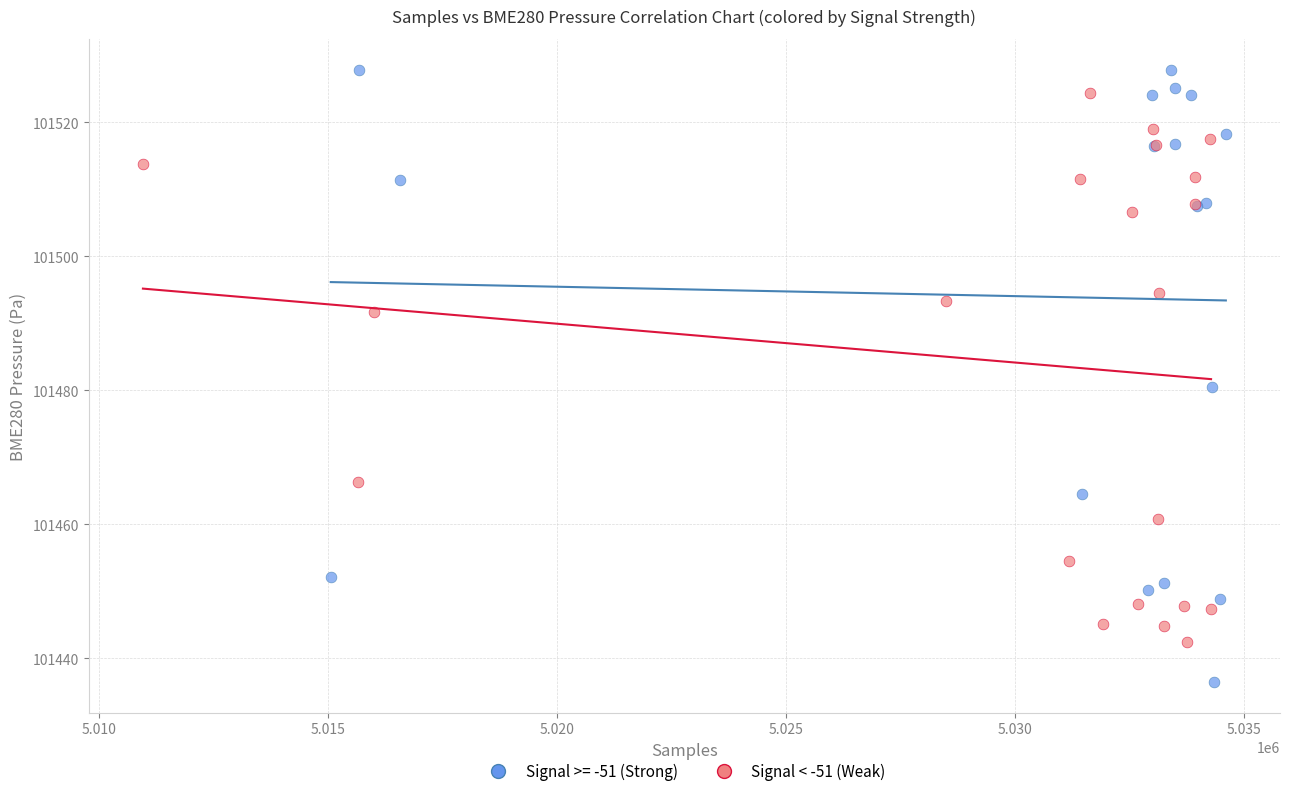

Which series contains the lowest Y value?

Signal >= -51 (Strong)